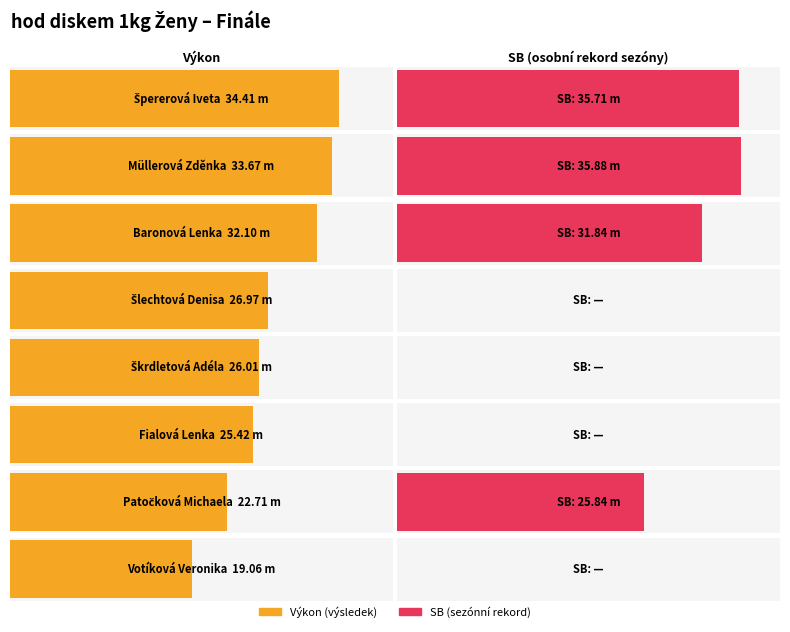

What value does the Výkon series have at Fialová Lenka?

25.4